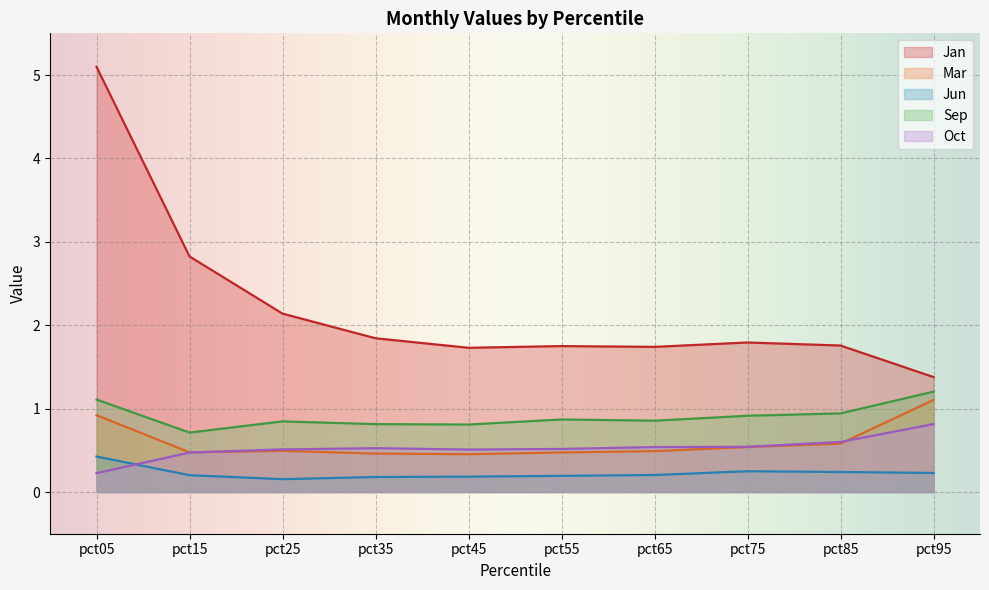

Which has a higher value, pct45 or pct25?

pct25